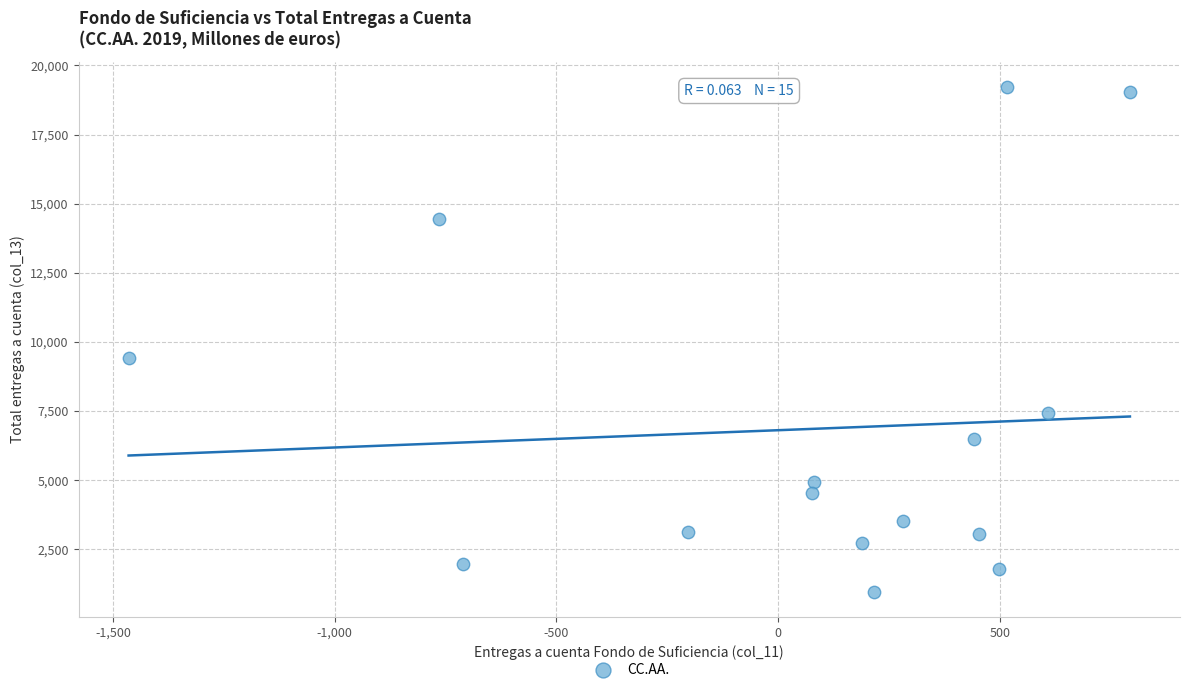

What Y value in the scatter plot is closest to 10094?

9433.3